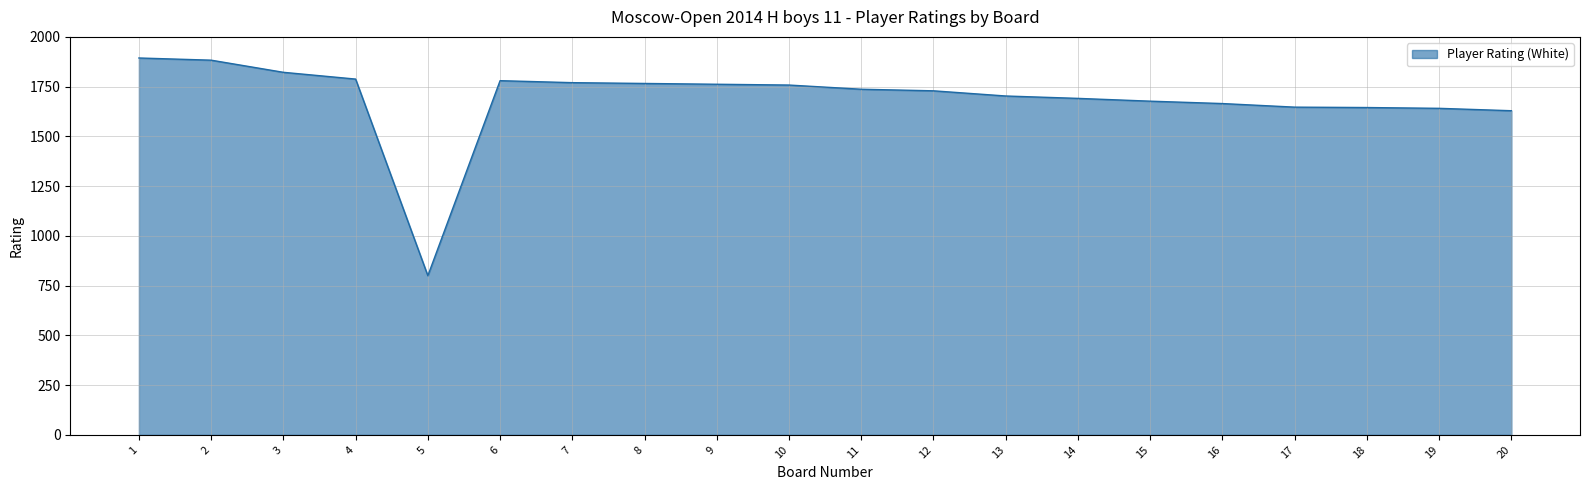

What is the maximum value shown in the chart?

1894